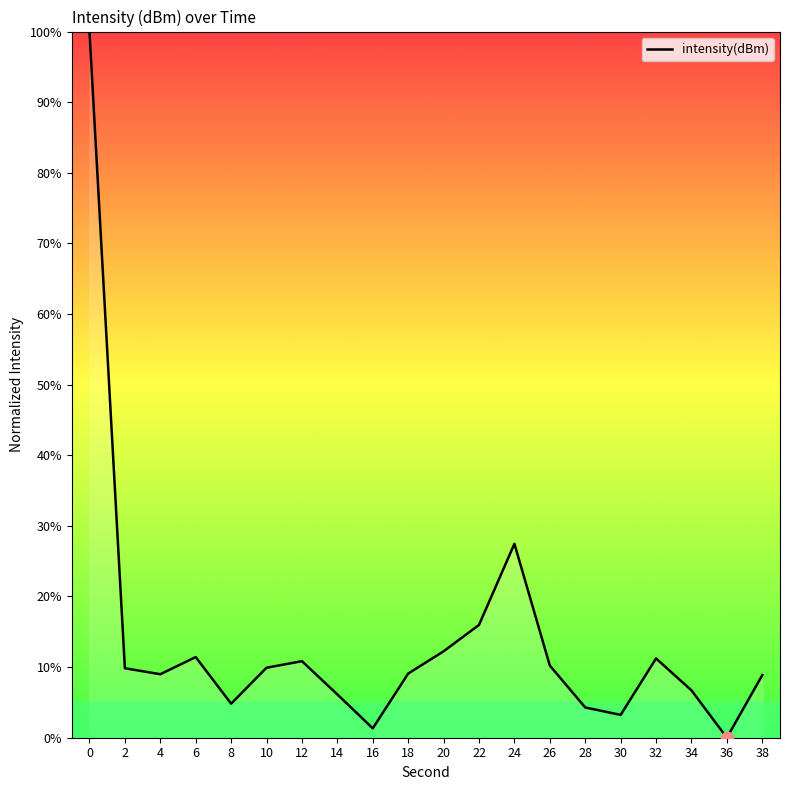

What is the change in value from 4 to 22?

+7.0